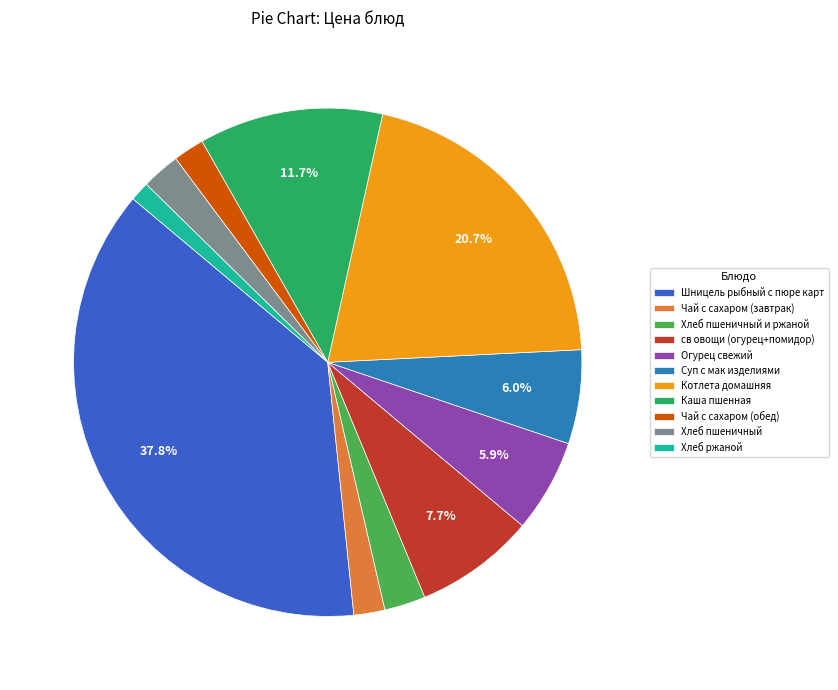

To the nearest percent, what portion does Хлеб пшеничный represent?

2%